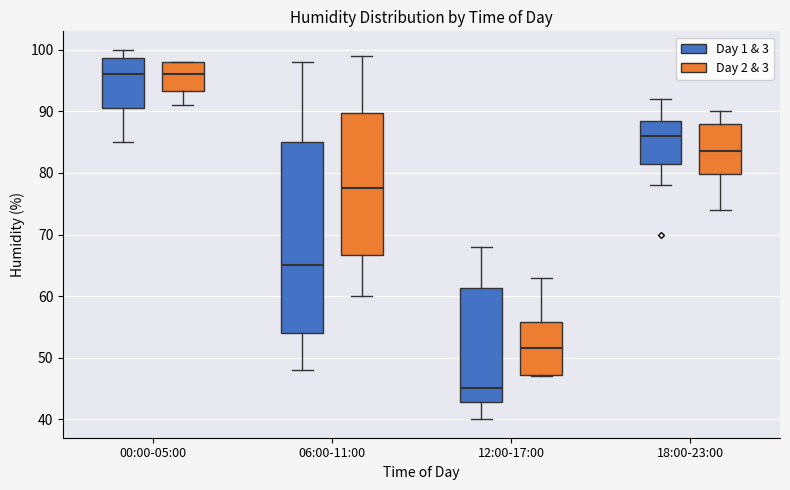

Reading left to right, read every box against the y-axis: the position of its median line, the range the box covers, and the ends of its whiskers. The values are not printed on the chart, so give them approximately, as read against the axis.

00:00-05:00 (Day 1 & 3): median 96, box 91 to 99, whiskers 85 to 100
00:00-05:00 (Day 2 & 3): median 96, box 93 to 98, whiskers 91 to 98
06:00-11:00 (Day 1 & 3): median 65, box 54 to 85, whiskers 48 to 98
06:00-11:00 (Day 2 & 3): median 78, box 67 to 90, whiskers 60 to 99
12:00-17:00 (Day 1 & 3): median 45, box 43 to 61, whiskers 40 to 68
12:00-17:00 (Day 2 & 3): median 52, box 47 to 56, whiskers 47 to 63
18:00-23:00 (Day 1 & 3): median 86, box 82 to 89, whiskers 78 to 92
18:00-23:00 (Day 2 & 3): median 84, box 80 to 88, whiskers 74 to 90